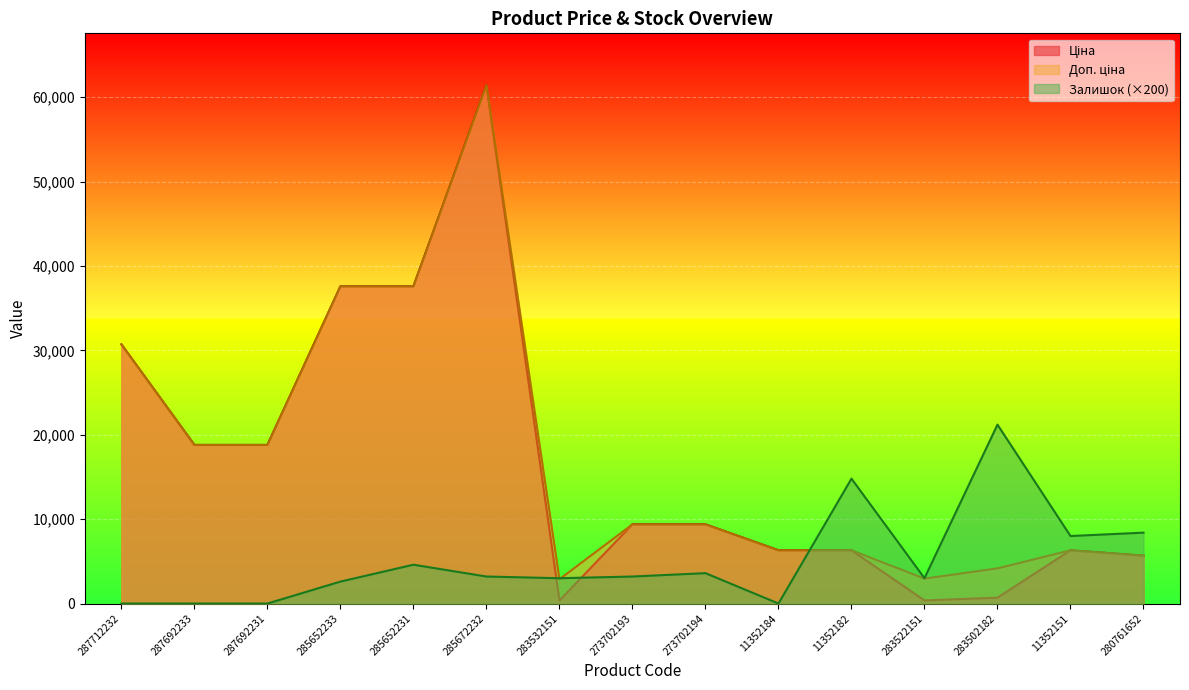

What is the sum of all Залишок values?

75600.0